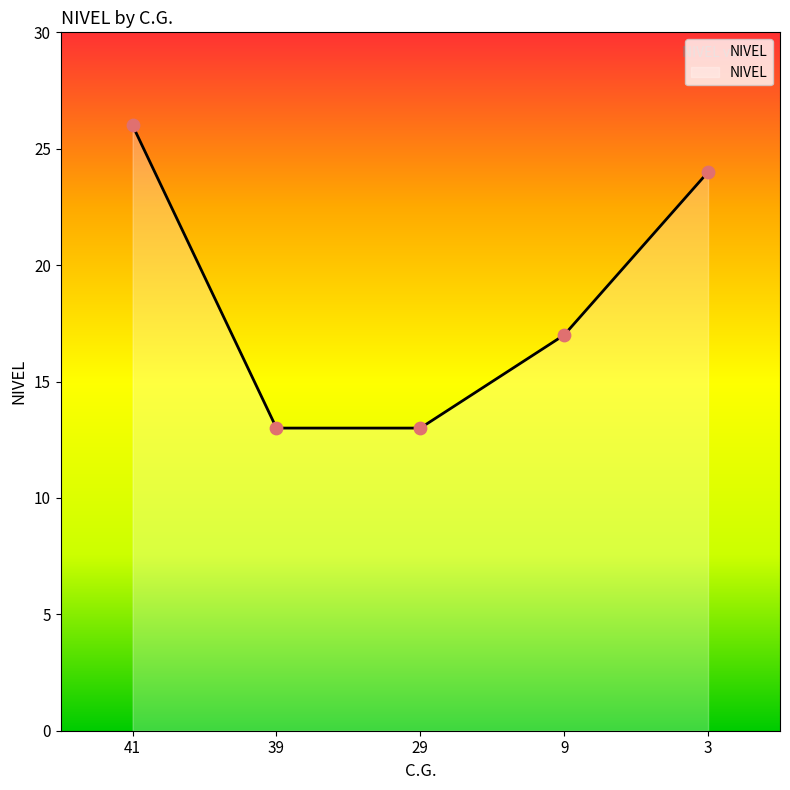

What is the change in value from 29 to 9?

+4